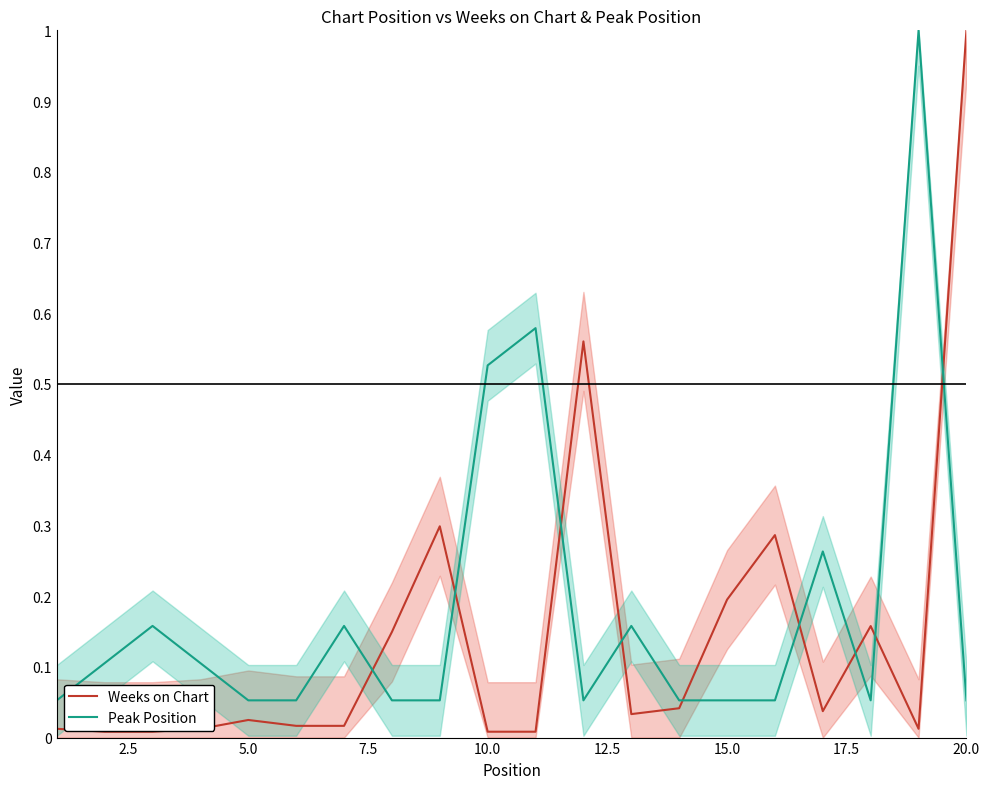

How many intersections are there between Peak Position and Weeks on Chart?

9